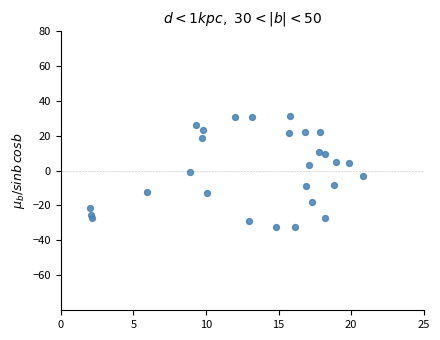

What is the range of X values (max minus min)?

18.8